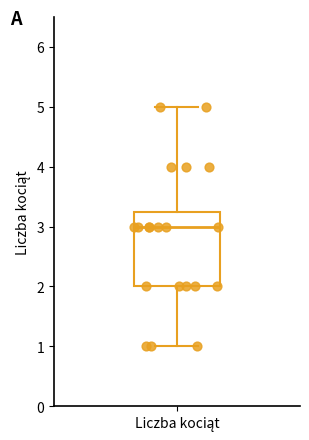

Where is the lower edge of the box for Liczba kociąt on the y-axis? The values are not printed on the chart, so give them approximately, as read against the axis.

2.0